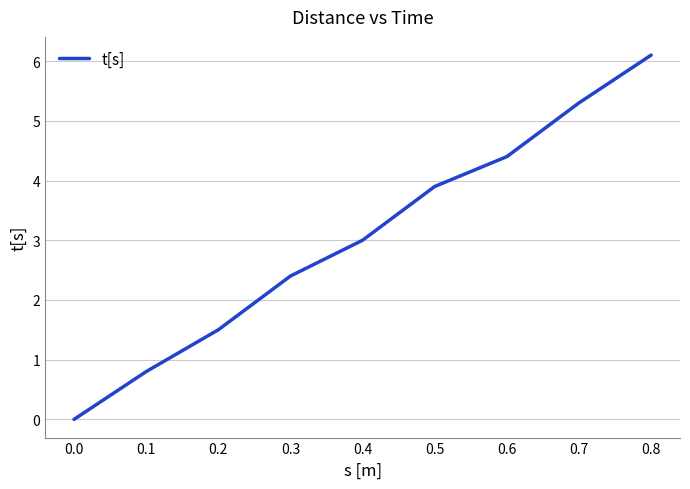

Does the chart display data point markers on the line(s)?

No